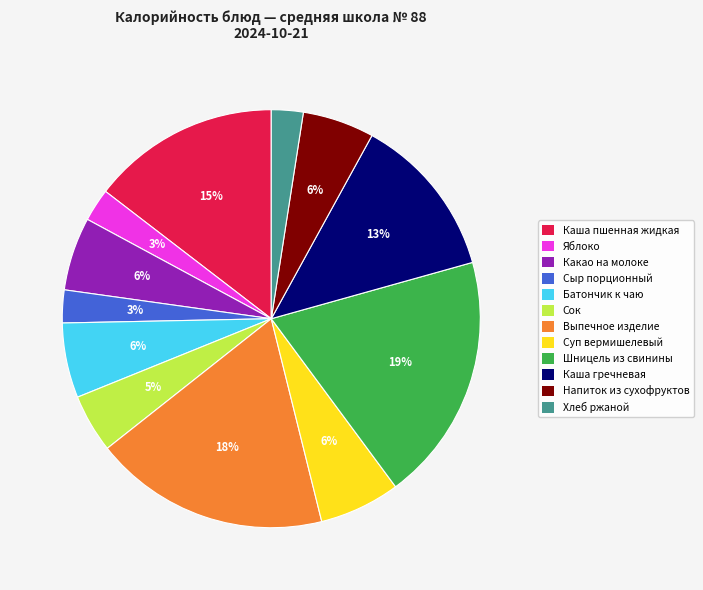

Which has a higher value, Каша пшенная жидкая or Шницель из свинины?

Шницель из свинины